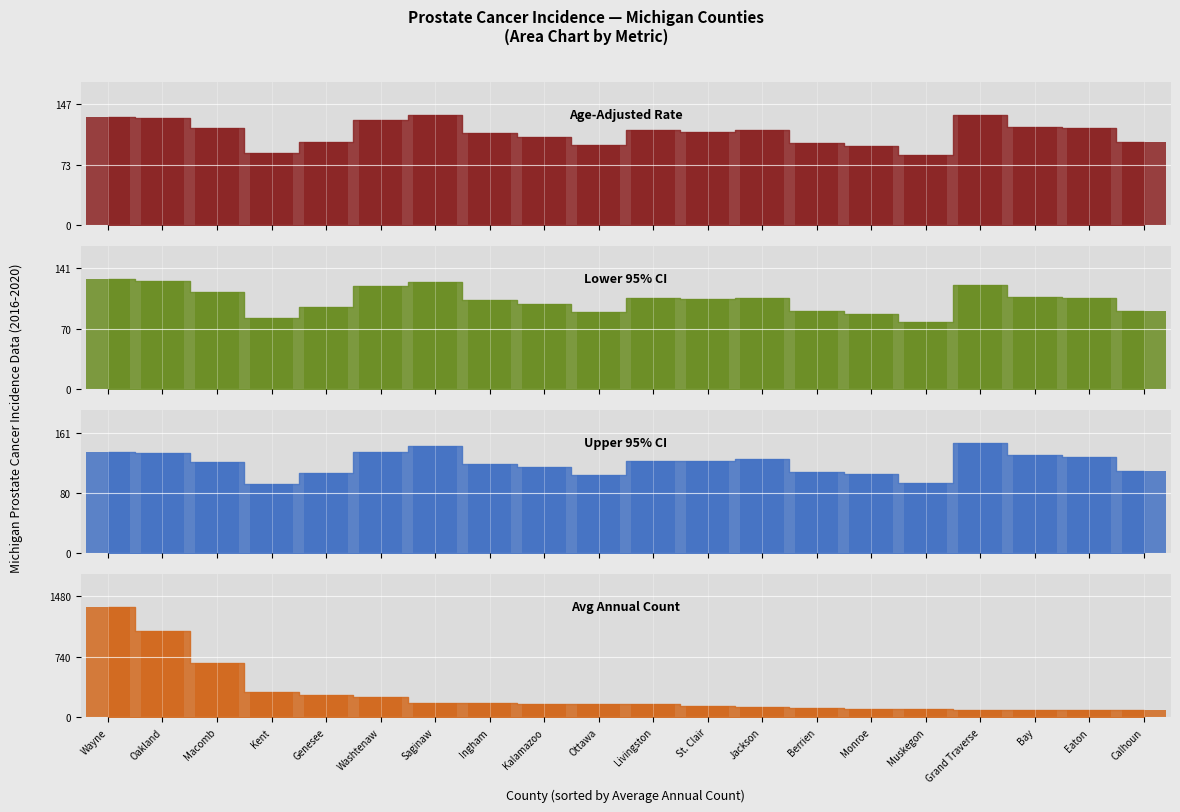

What is the average value of the Age-Adjusted Rate series?

112.0